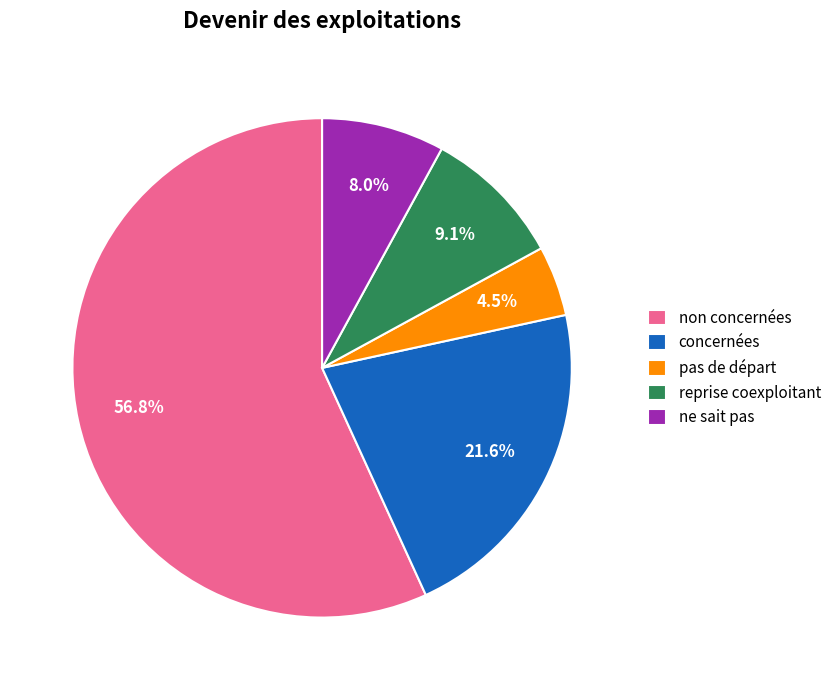

Between concernées and pas de départ, which is larger?

concernées